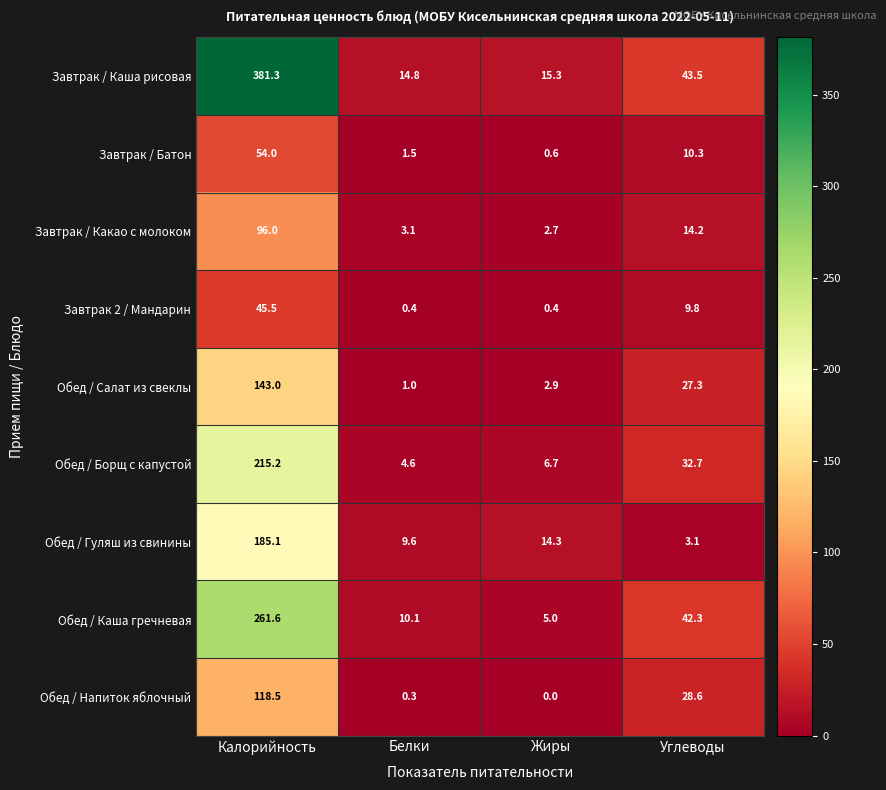

Which category has the lowest value across all series?

Жиры